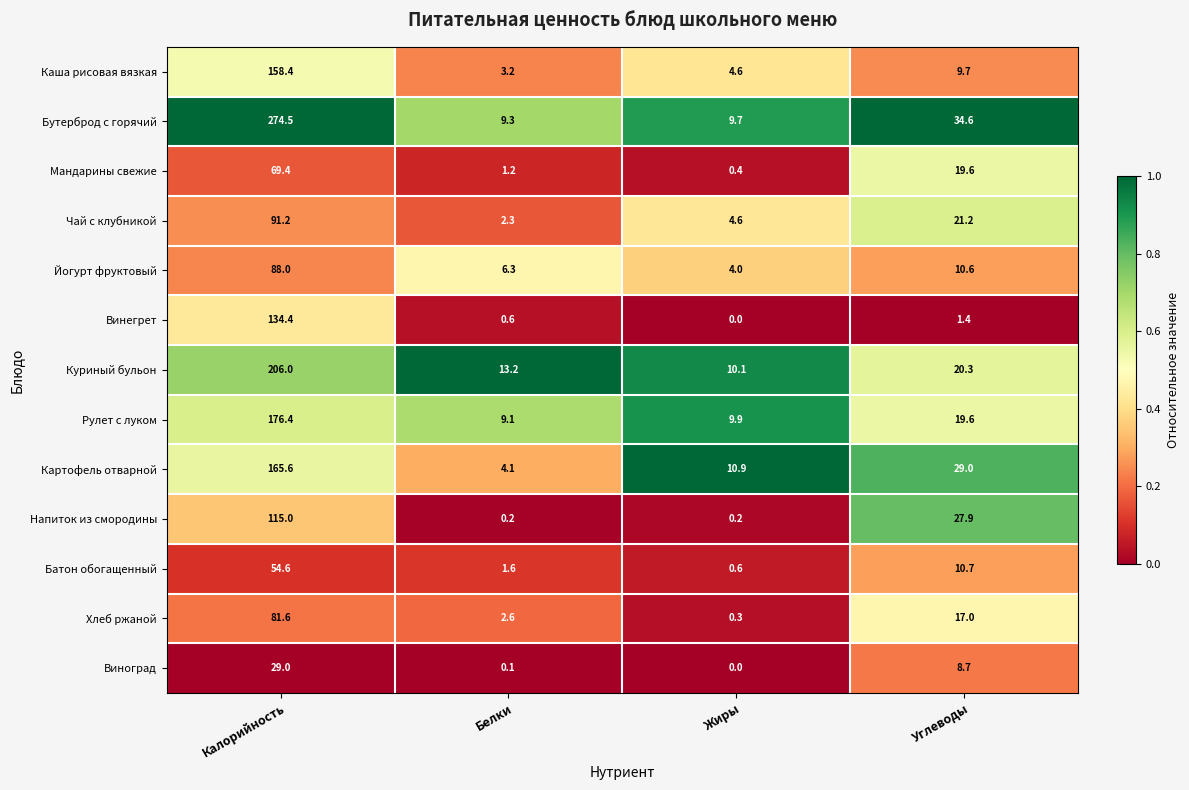

At which category is the sum across all series the highest?

Калорийность